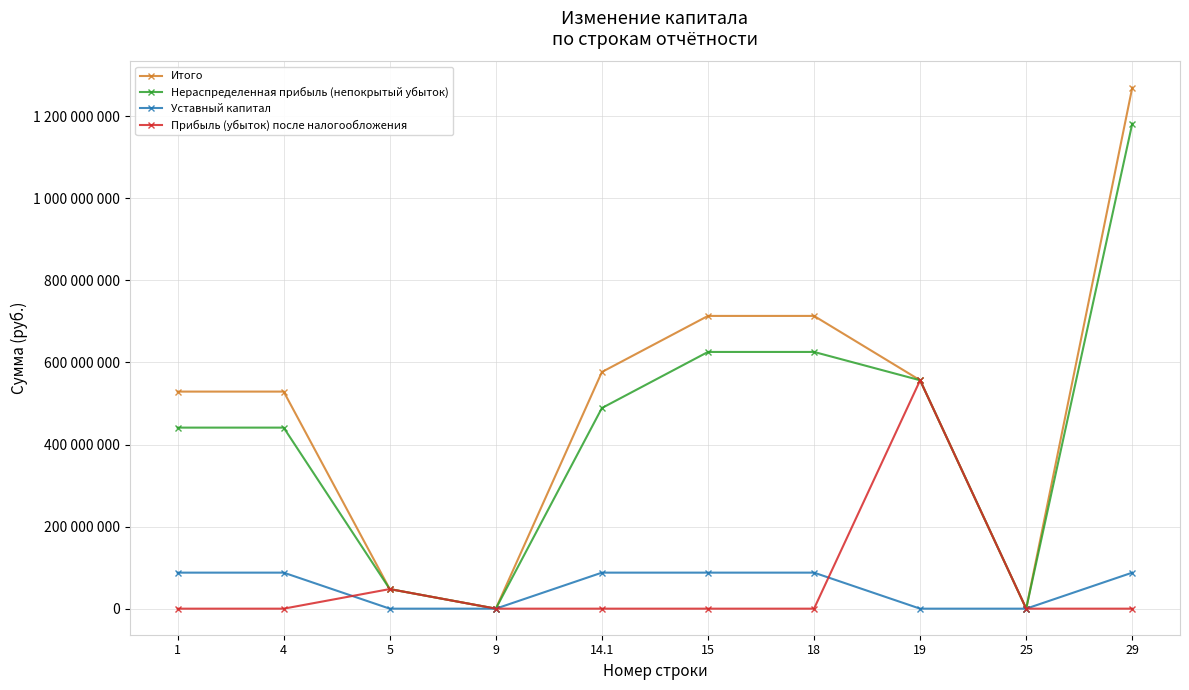

What are all the series names shown in the legend?

Итого, Нераспределенная прибыль (непокрытый убыток), Уставный капитал, Прибыль (убыток) после налогообложения